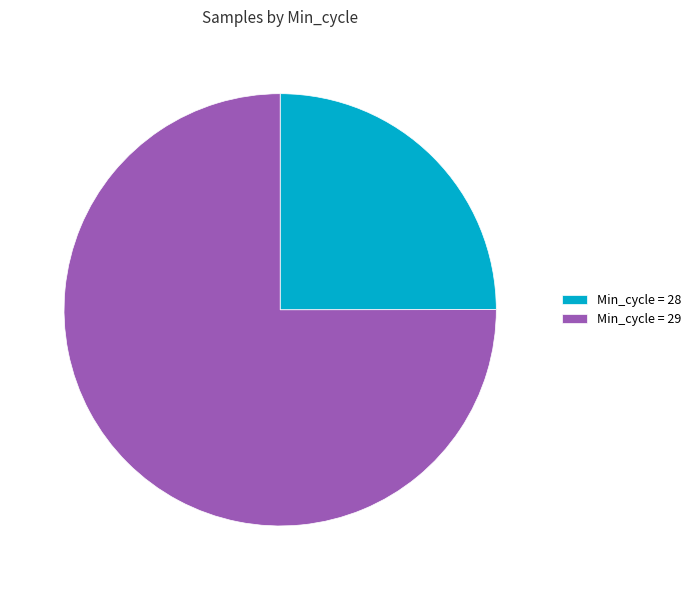

Rank the categories by value from highest to lowest.

Min_cycle = 29, Min_cycle = 28